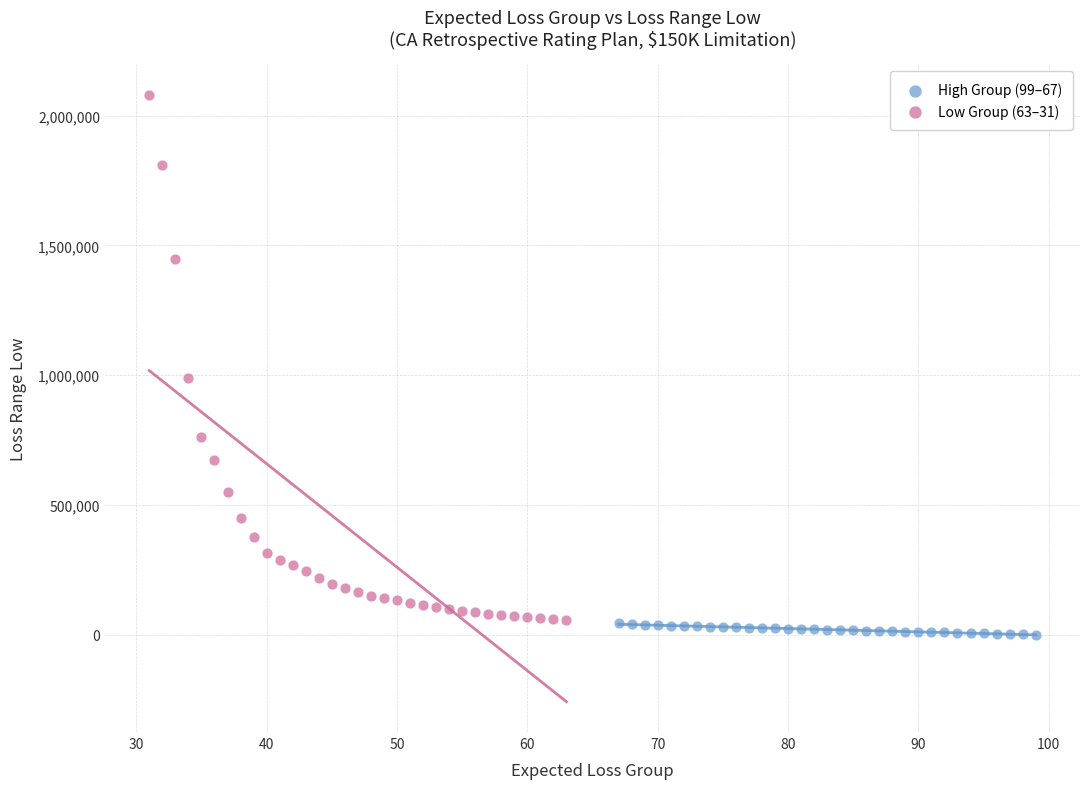

Which series reaches the maximum Y coordinate?

Low Group (63–31)